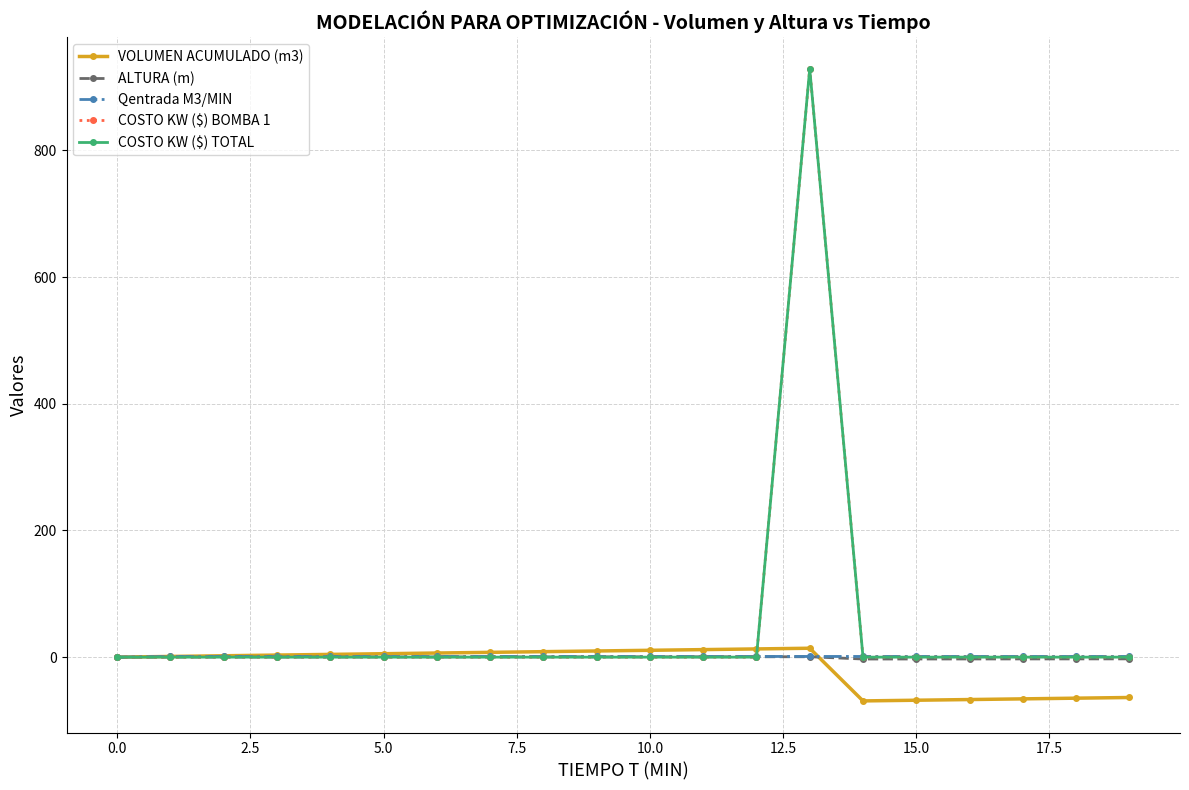

At which category is the sum across all series the highest?

13